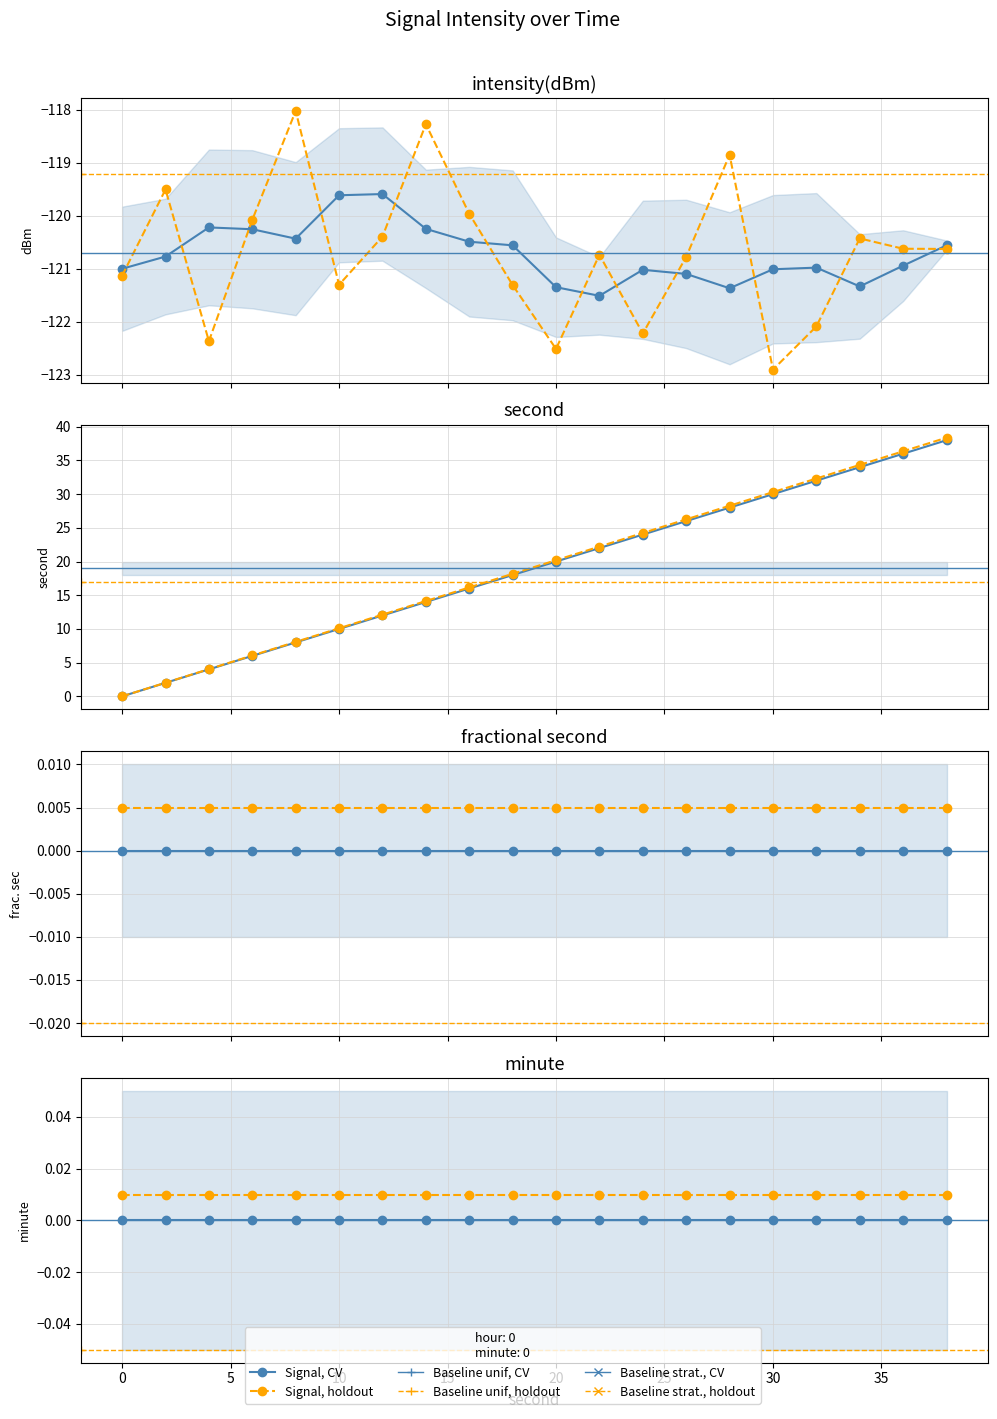

What value does the intensity(dBm) series have at 16?

-120.0